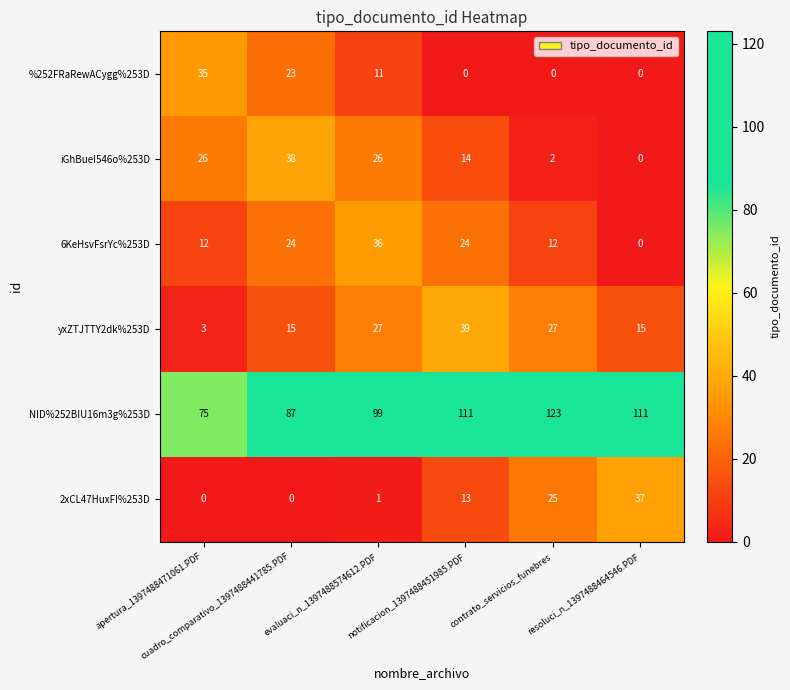

How many data points in 2xCL47HuxFI%253D are less than 13?

3